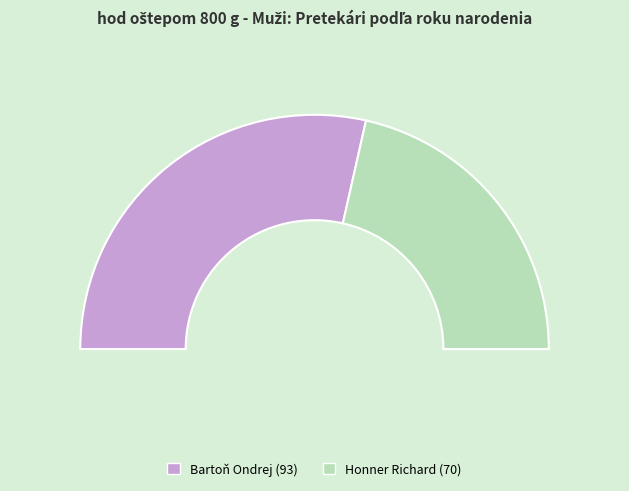

What is the total percentage of Bartoň Ondrej and Honner Richard?

100.0%